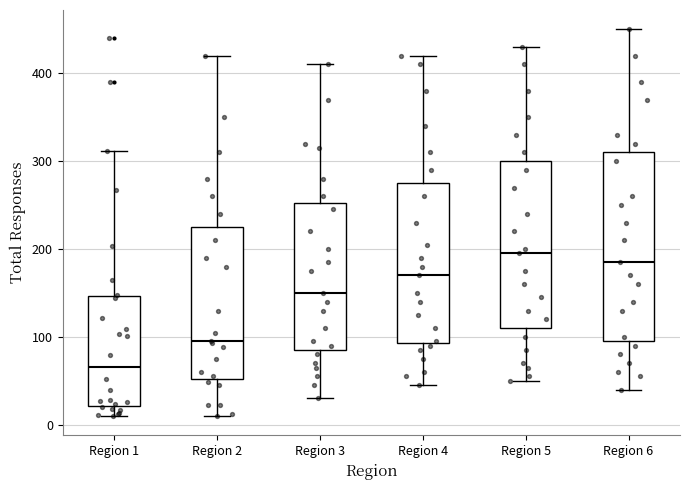

Which box has the highest median line?

Region 5